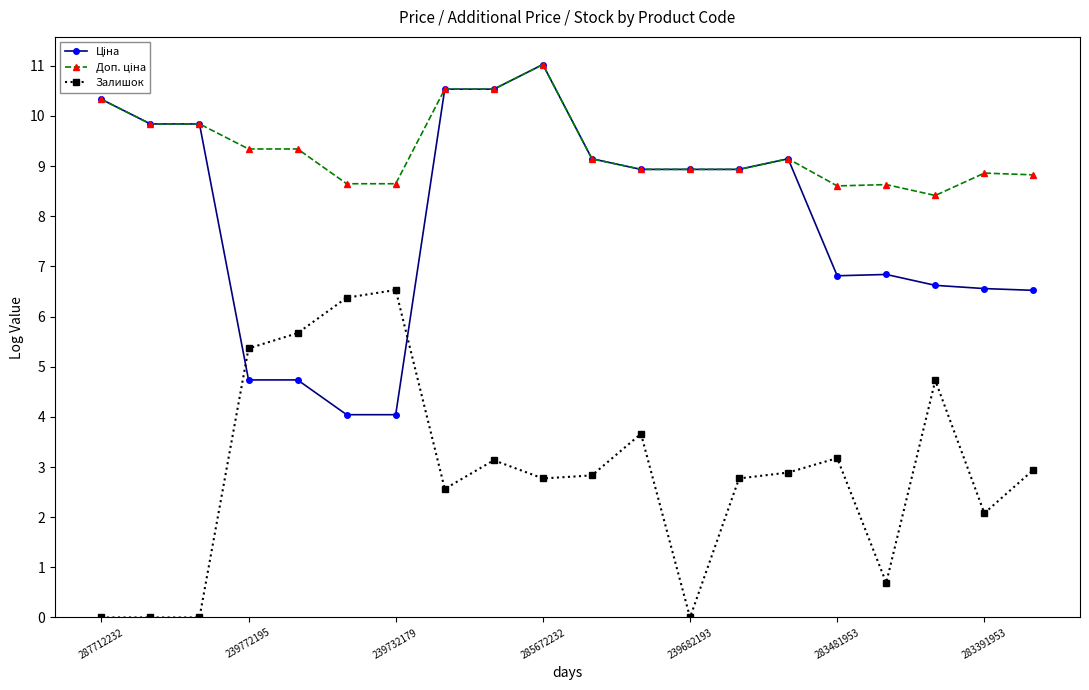

What is the maximum value shown in the chart?

11.0